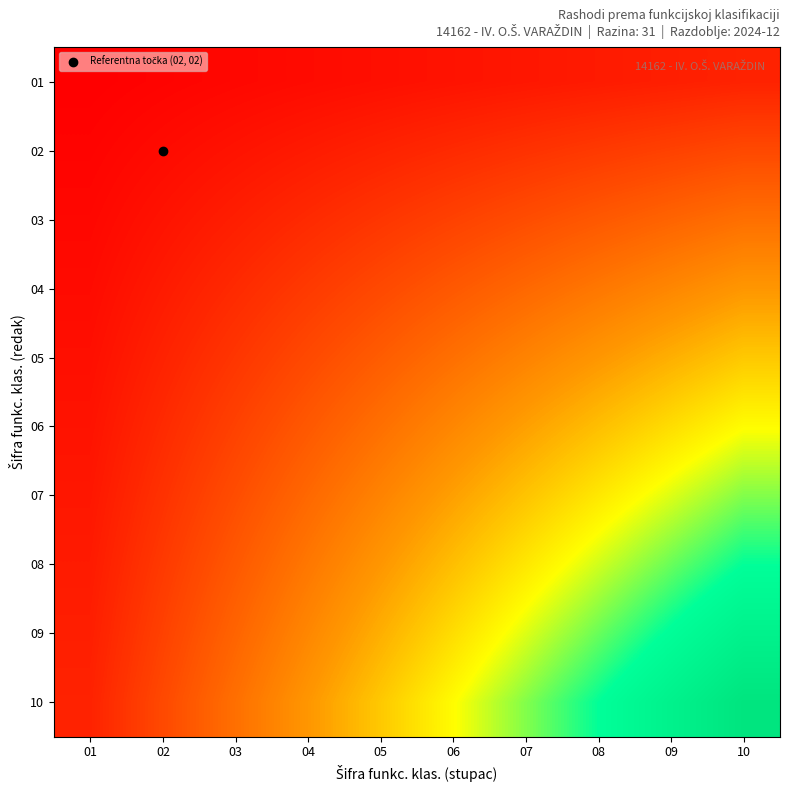

Rank the series at 03 from lowest to highest value.

01, 02, 03, 04, 05, 06, 07, 08, 09, 10